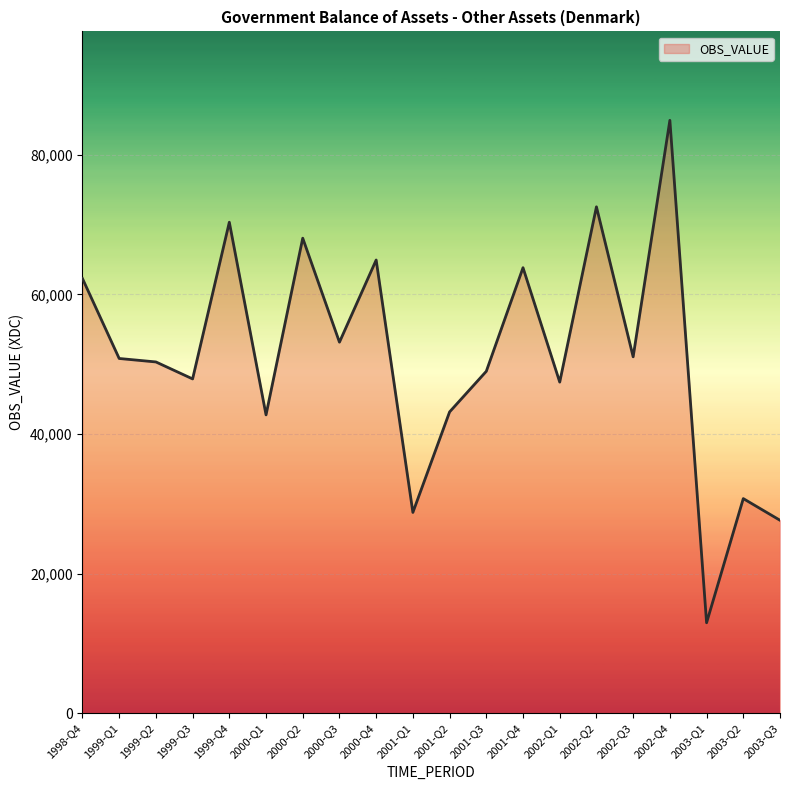

Between 1999-Q4 and 2001-Q4, which is larger?

1999-Q4